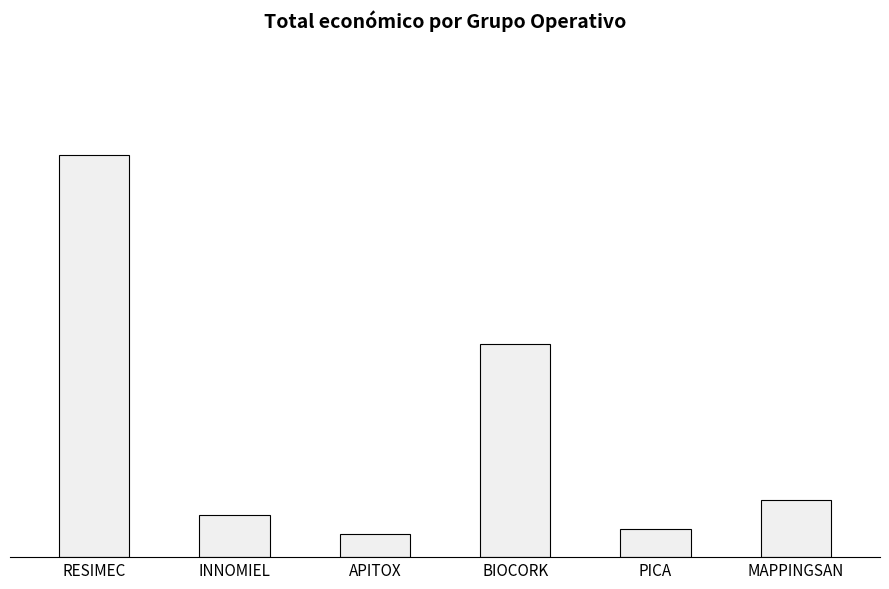

Where does the data first go above 677425?

RESIMEC